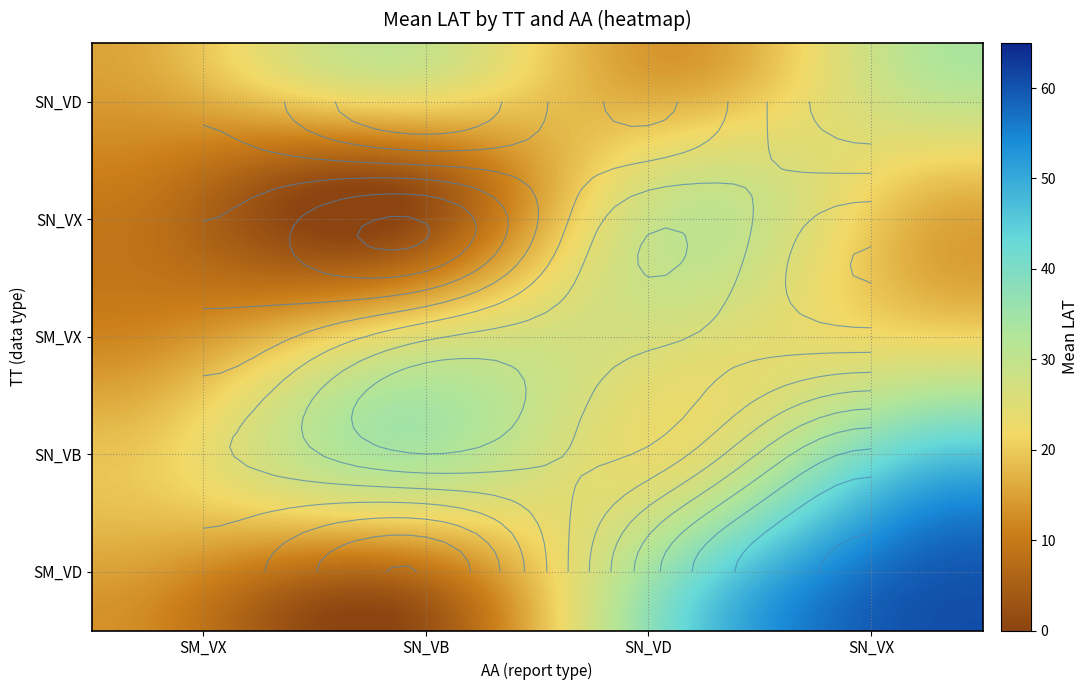

True or false: SN_VB has a value of 42.7 at SN_VB.

False